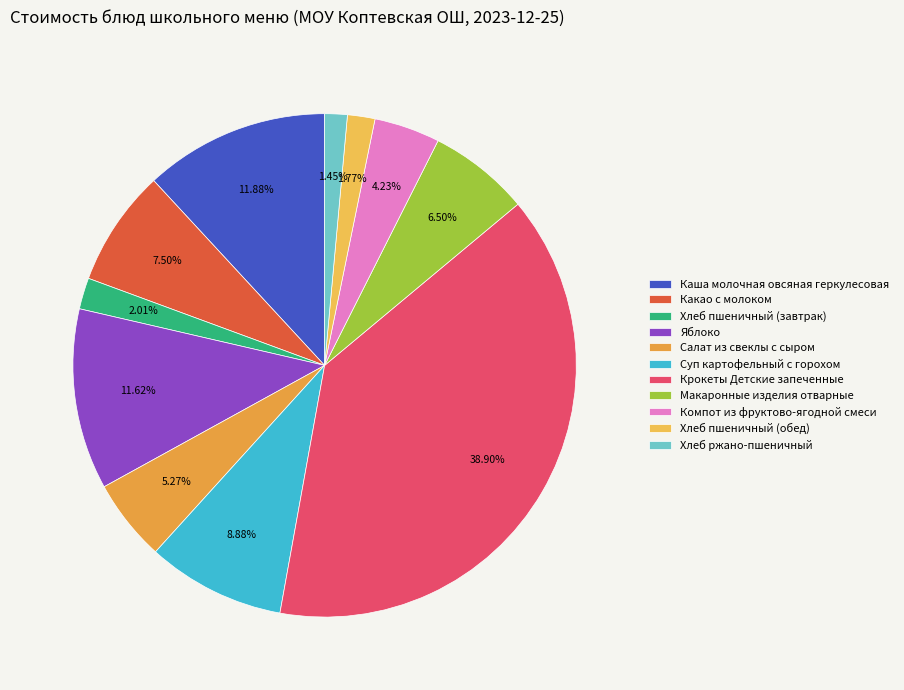

Is there any slice that represents more than half of the pie?

No